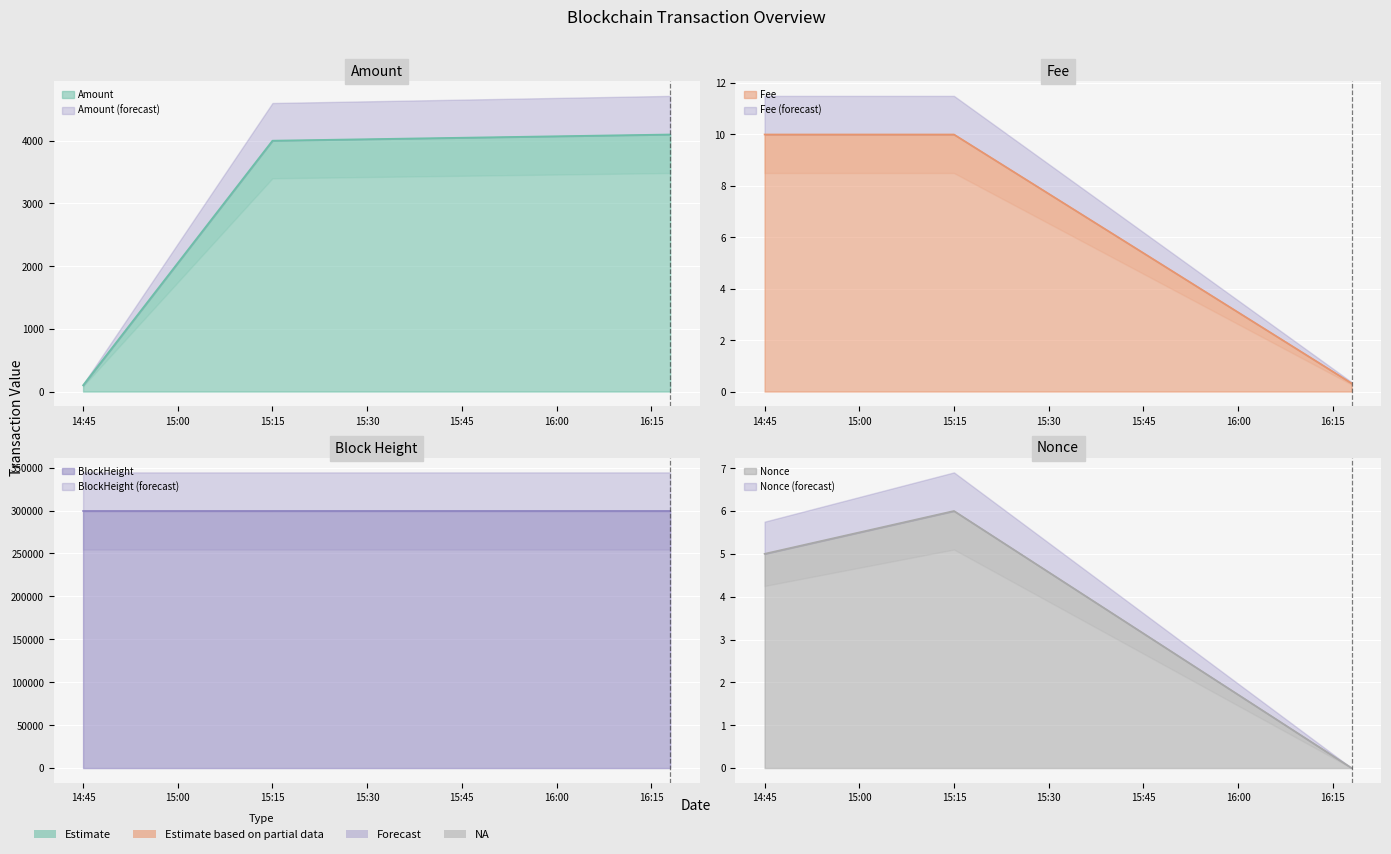

Does the chart display data point markers on the line(s)?

No